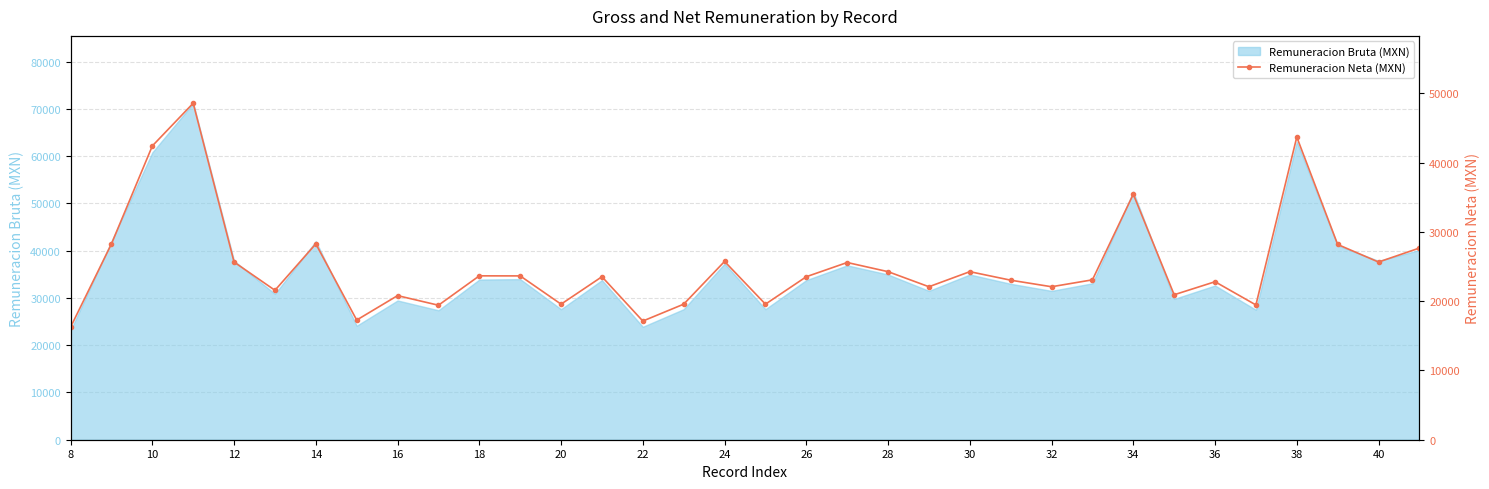

How many points are lower than both their immediate neighbors (excluding endpoints)?

11